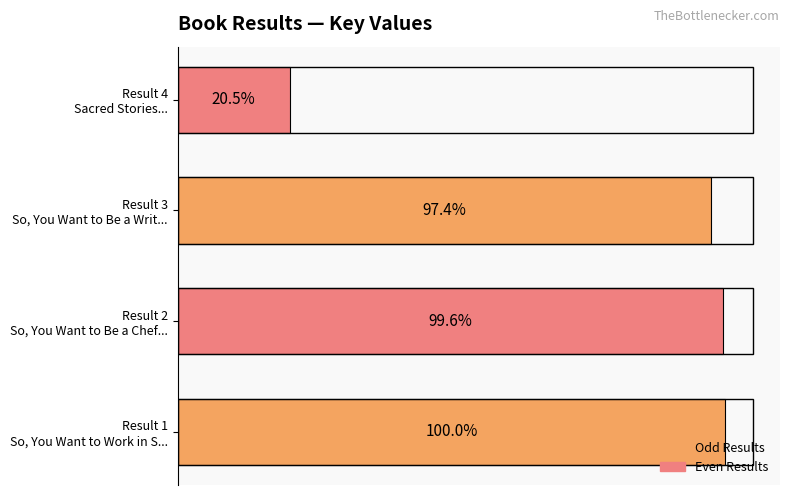

Are the bars horizontal?

Yes